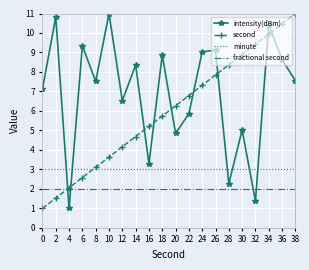

What is the difference between the highest and lowest values at 38?

9.0